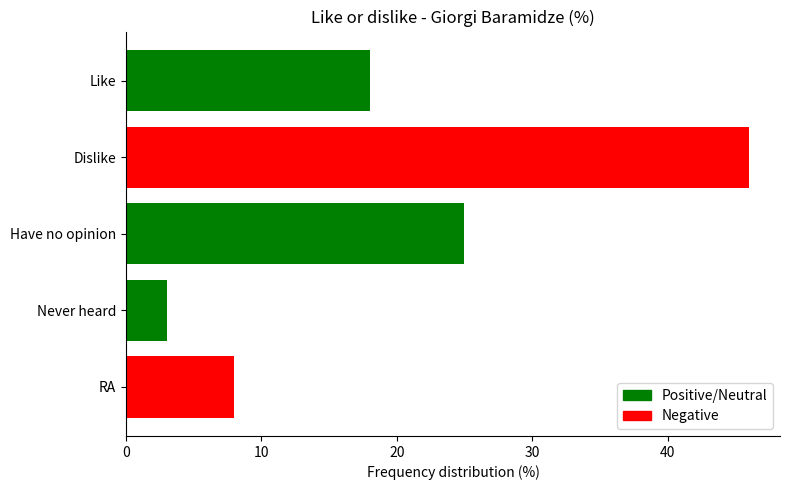

Between Like and Never heard, which is larger?

Like